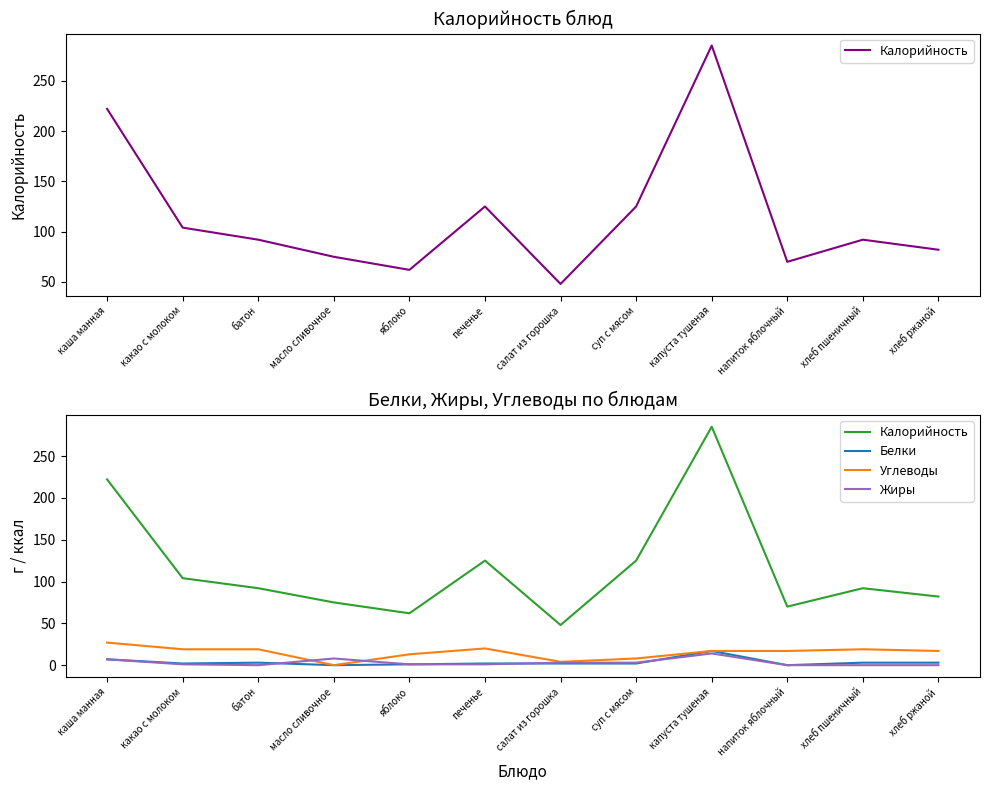

At which category is the sum across all series the highest?

капуста тушеная